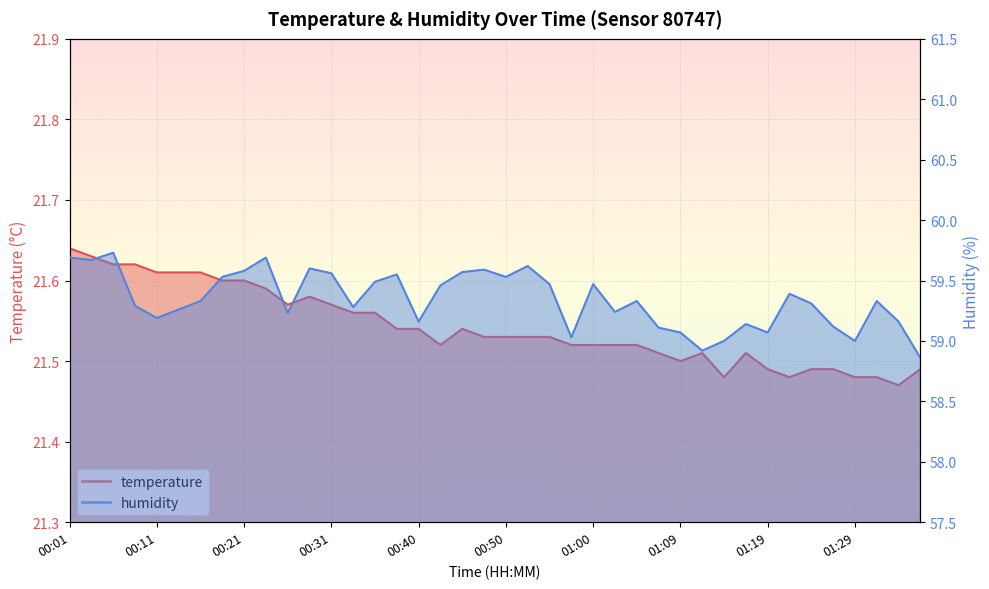

How many lines are shown in the chart?

2